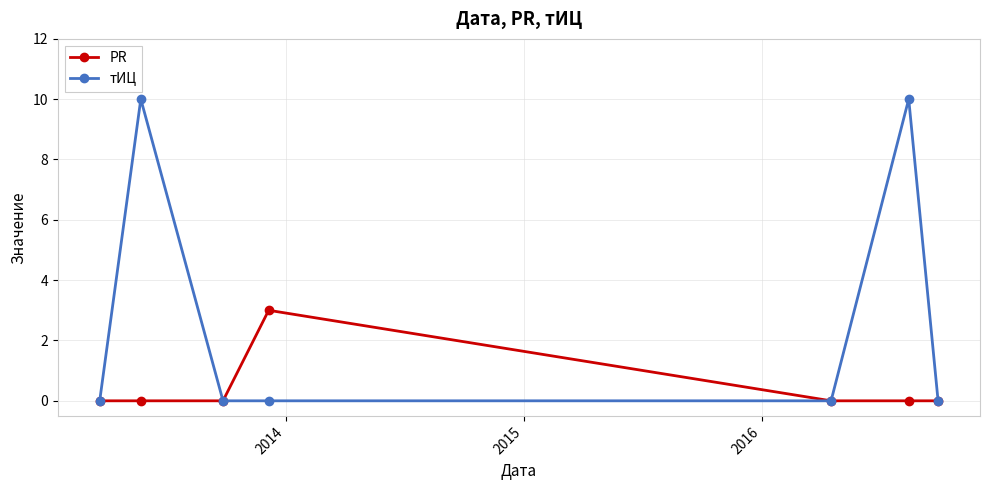

Which series has the largest total across all categories?

тИЦ